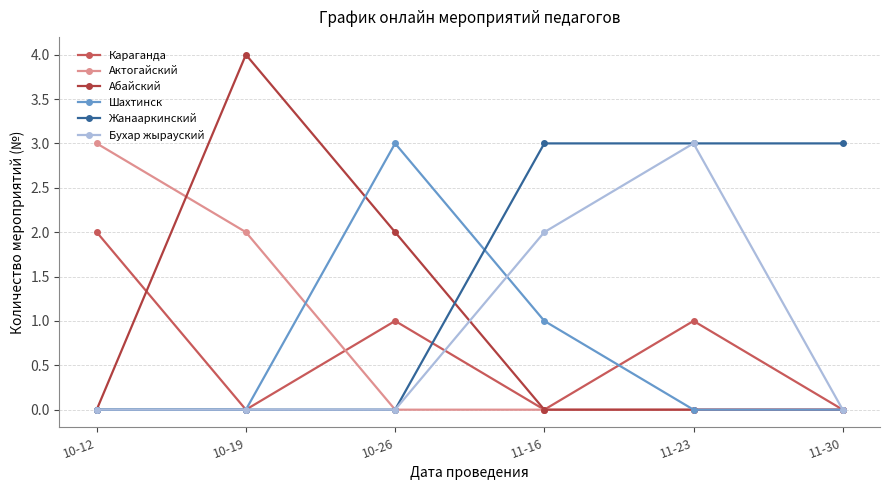

Which category has the highest value across all series?

10-19